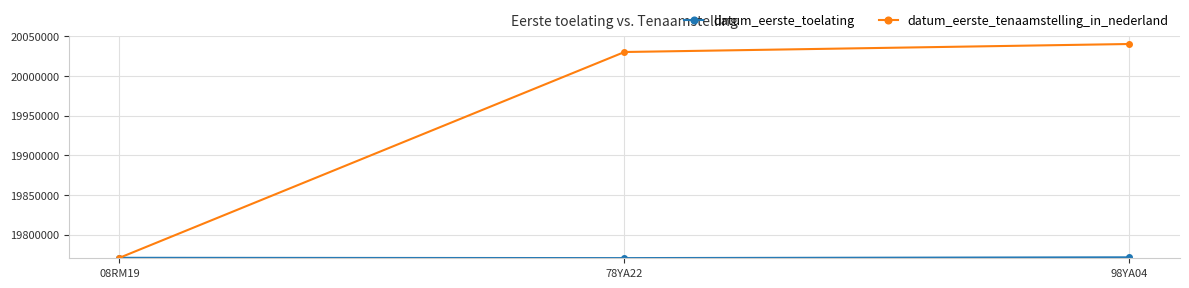

Where is datum_eerste_tenaamstelling_in_nederland nearest to the value 19905508?

78YA22